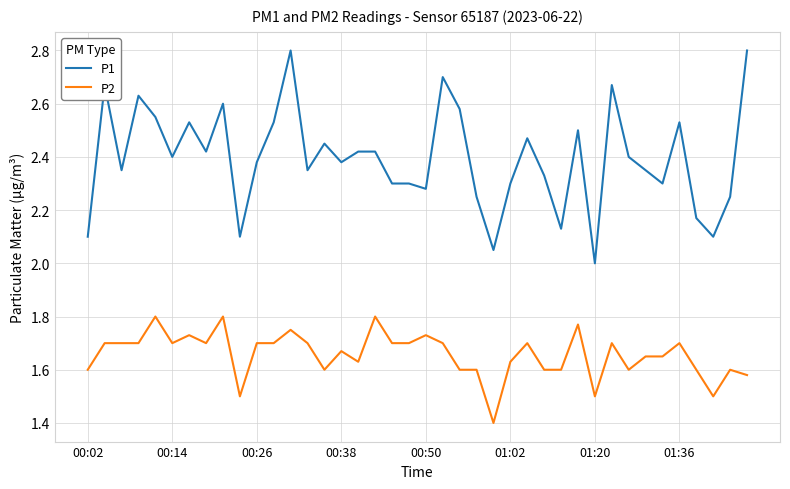

Which series has the largest total across all categories?

P1